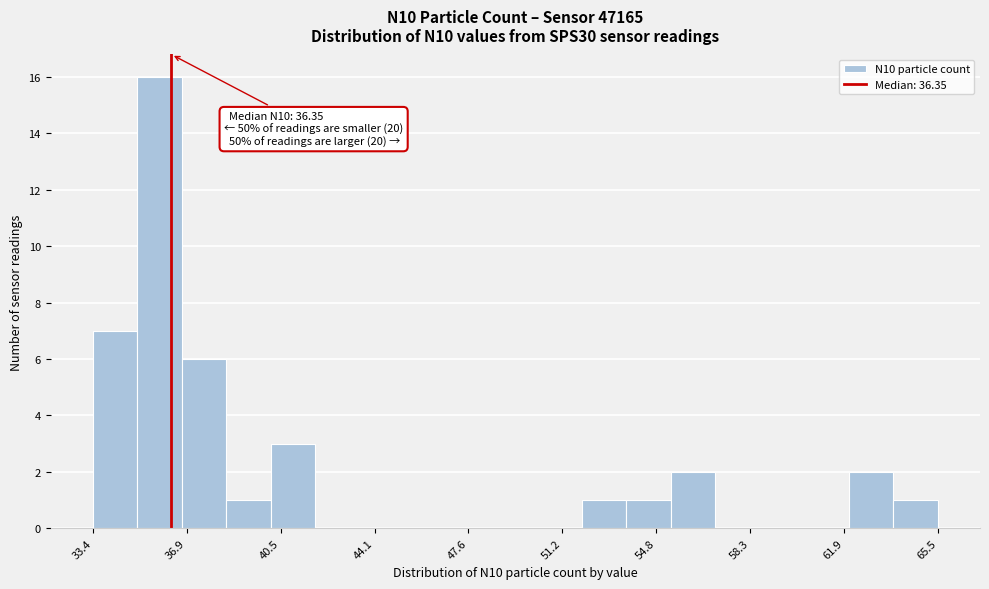

Around what value on the x-axis is the tallest bar? Give the approximate position of its centre, as read against the axis.

36.0